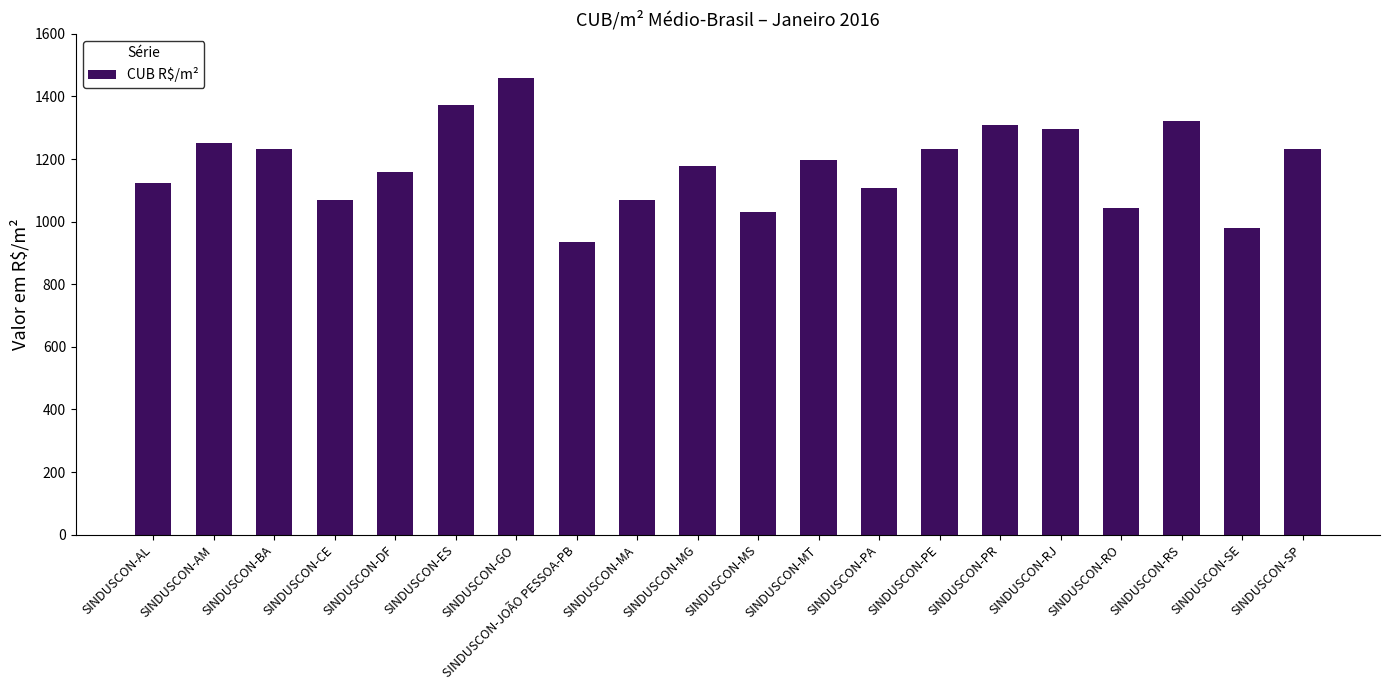

Which label corresponds to the smallest value in the chart?

SINDUSCON-JOÃO PESSOA-PB